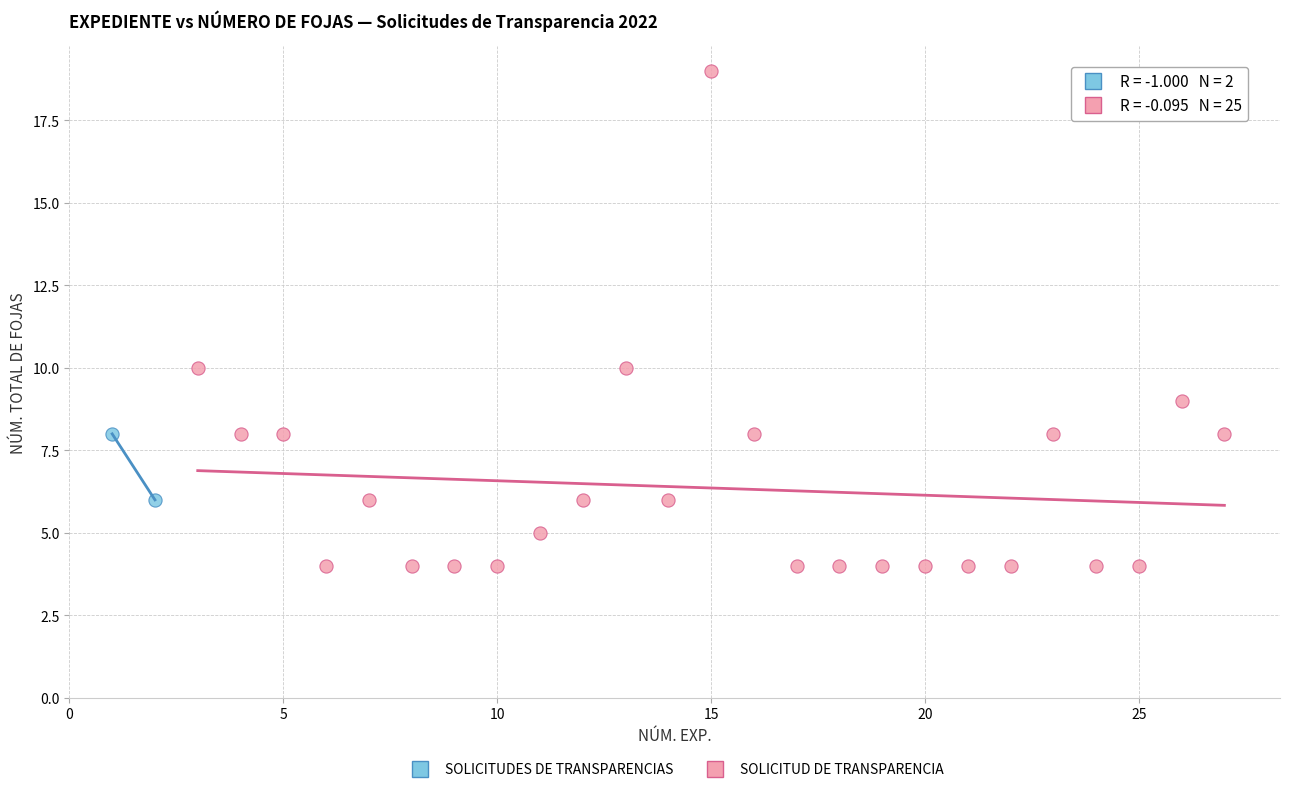

What are all the series names shown in the legend?

SOLICITUDES DE TRANSPARENCIAS, SOLICITUD DE TRANSPARENCIA